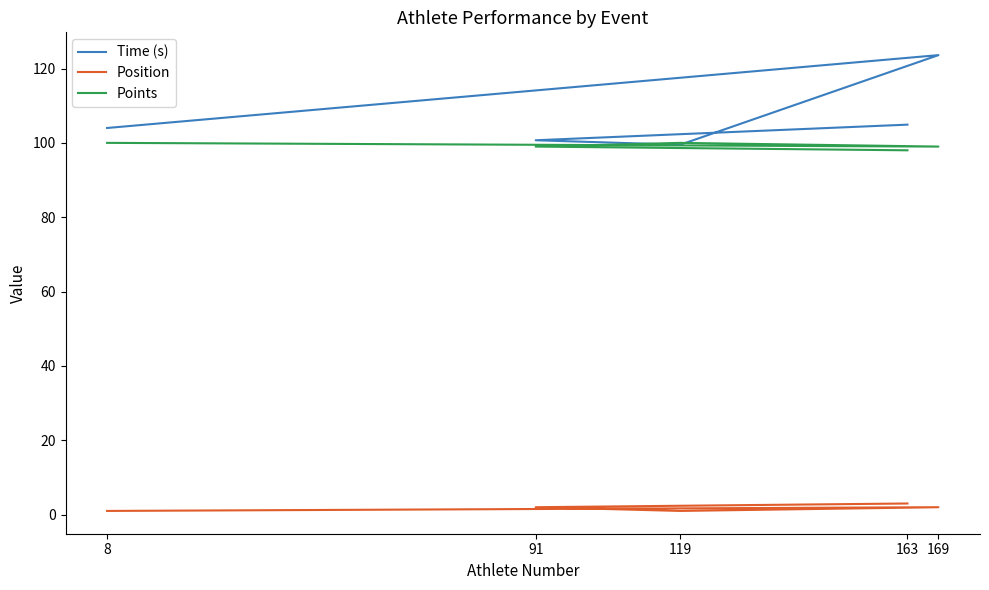

Is this an area chart (filled region under the line)?

No